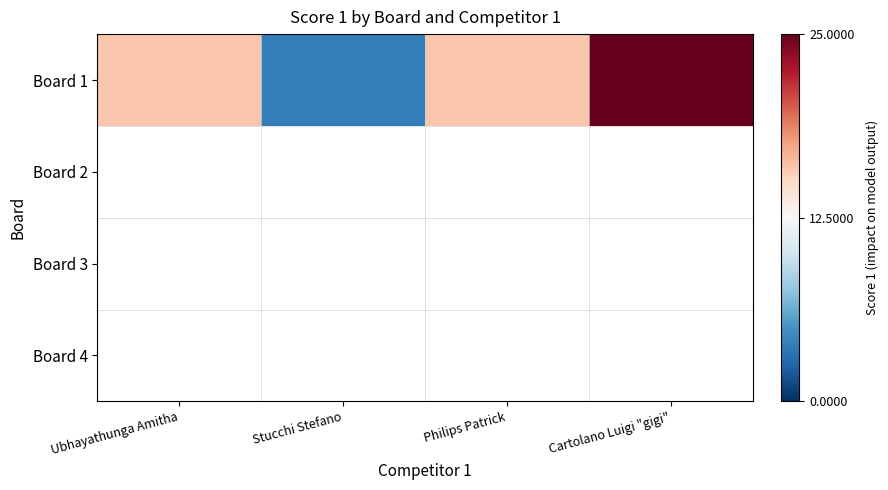

Where does the data first go above 16?

Cartolano Luigi "gigi"